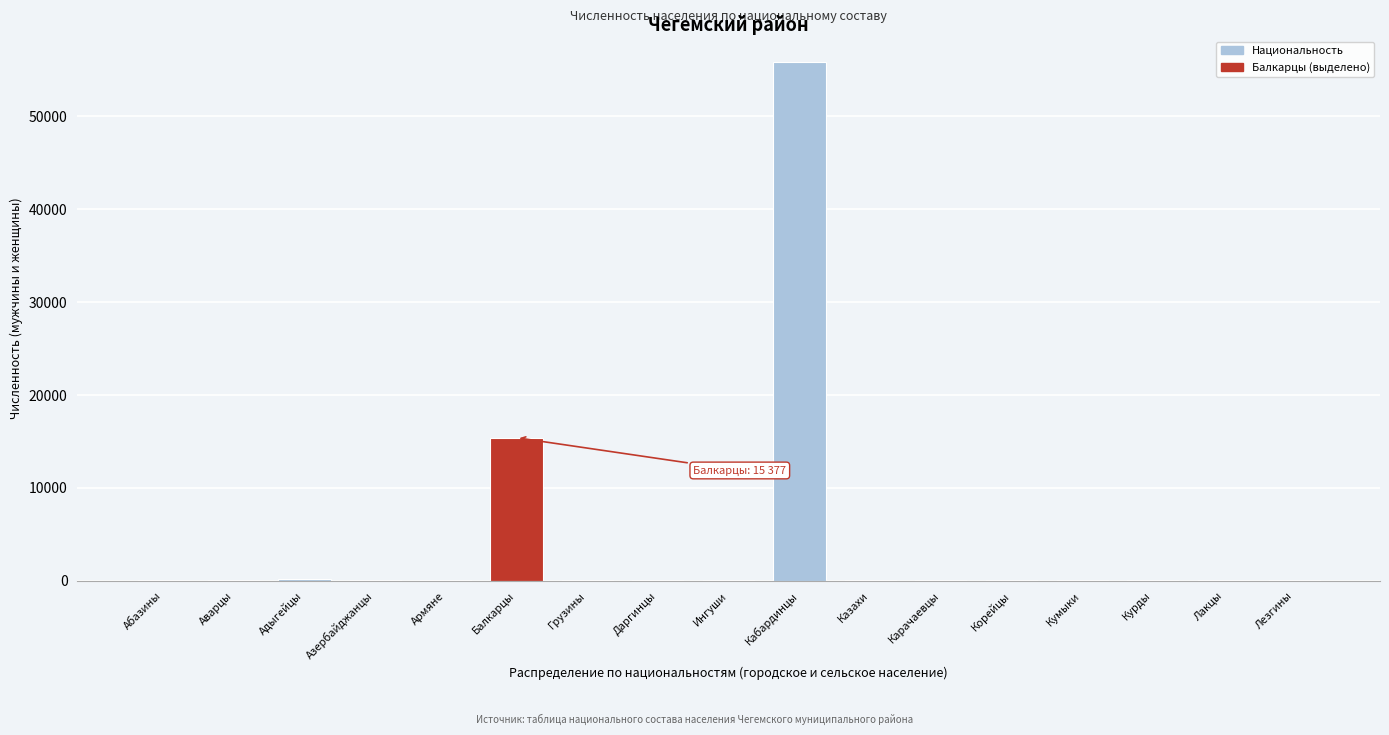

At which label is the value closest to 27916?

Балкарцы